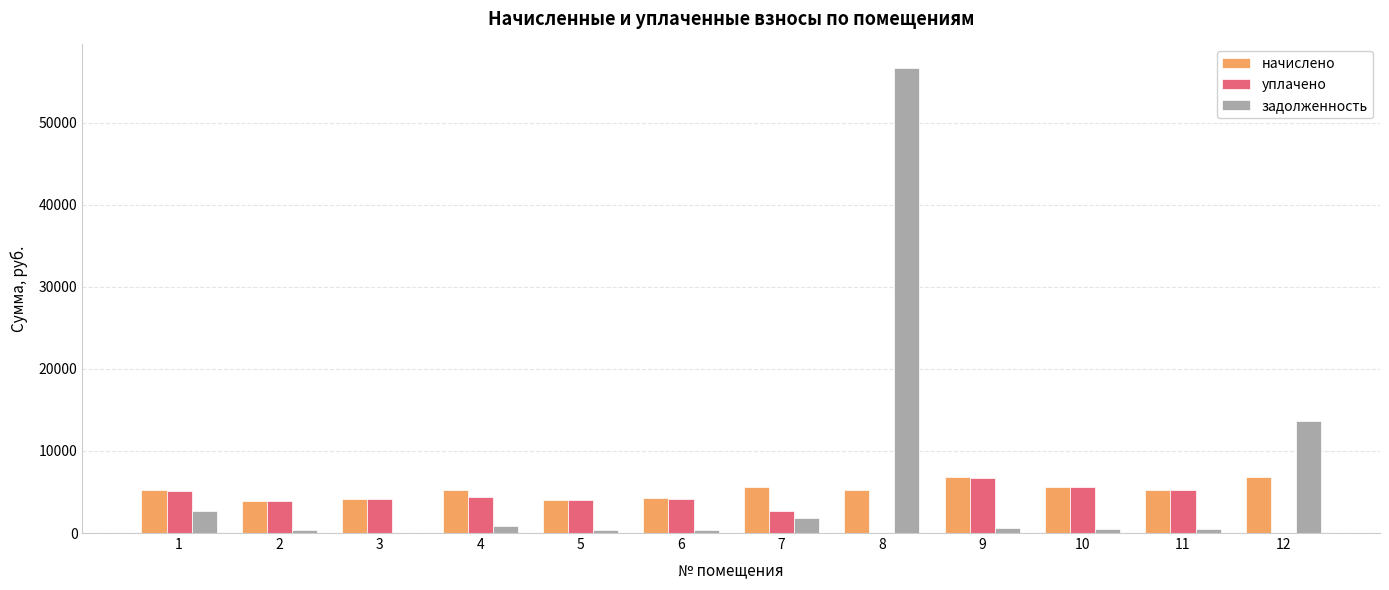

What is the total value across all series at 3?

8288.7